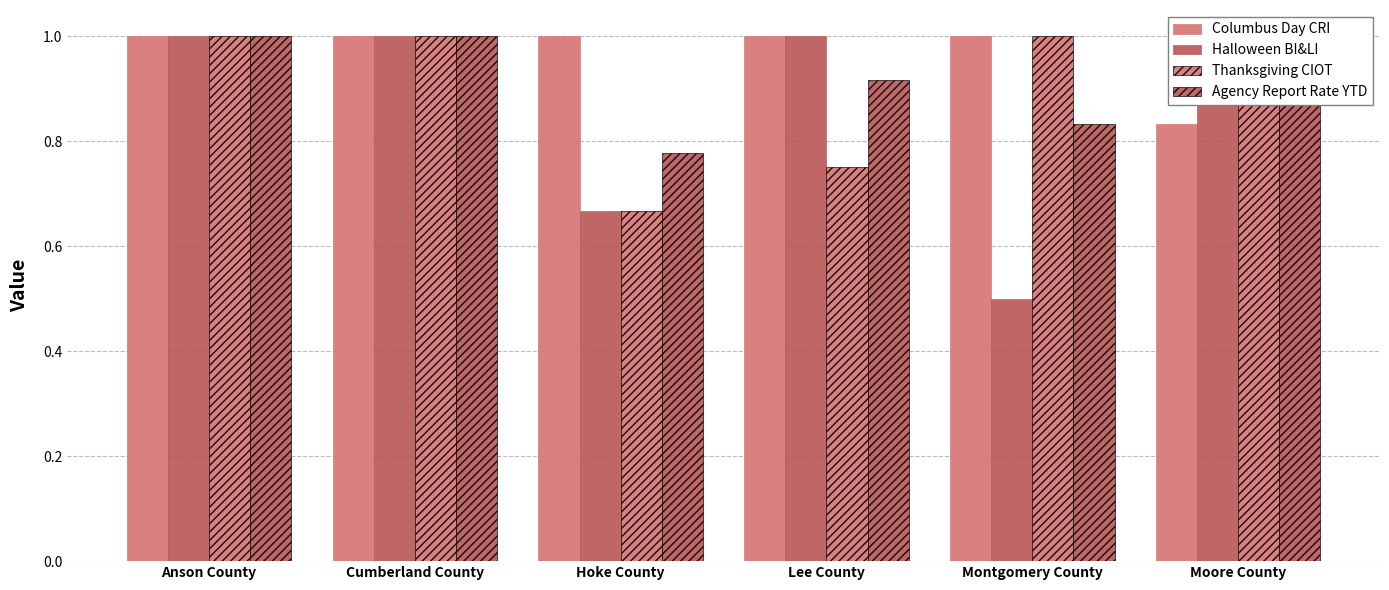

What is the label of the 4th bar from the left?

Lee County